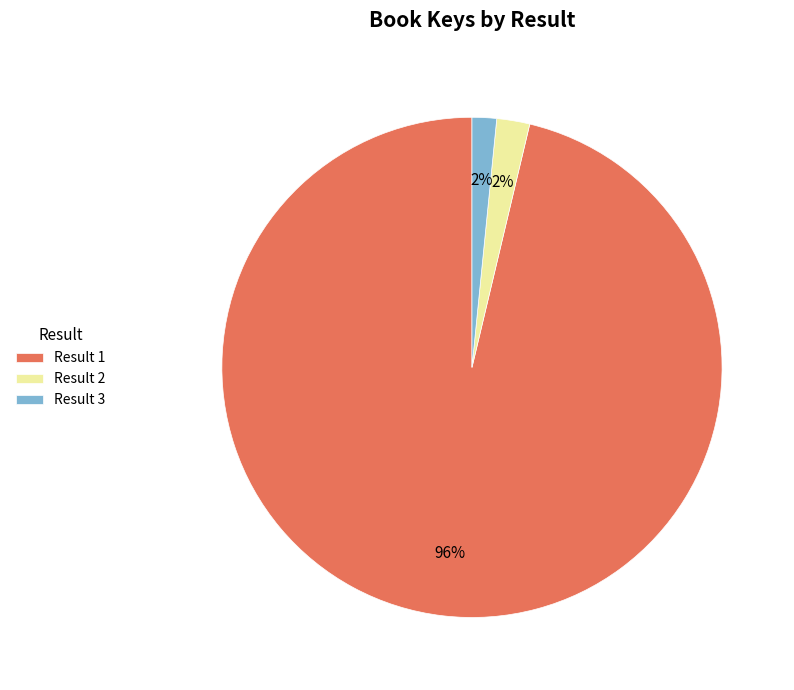

Combined, do Result 2 and Result 1 account for over 50%?

Yes